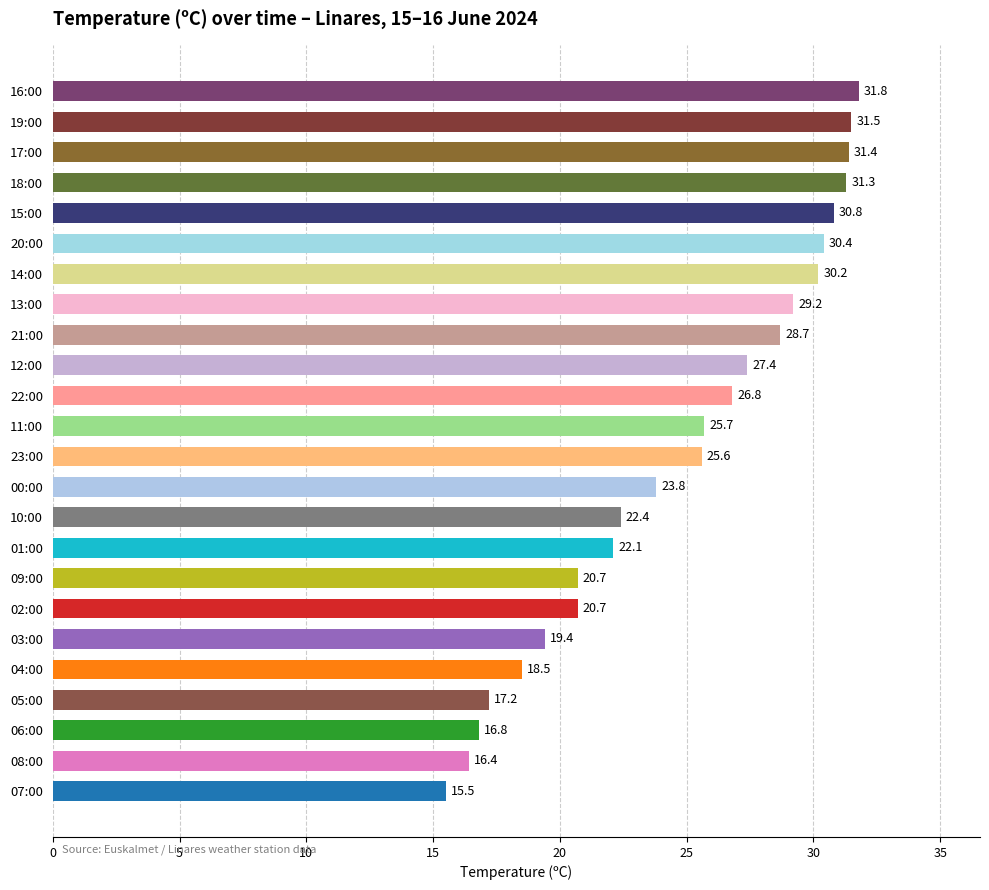

Is it true that the value at 06:00 is 5.8?

False